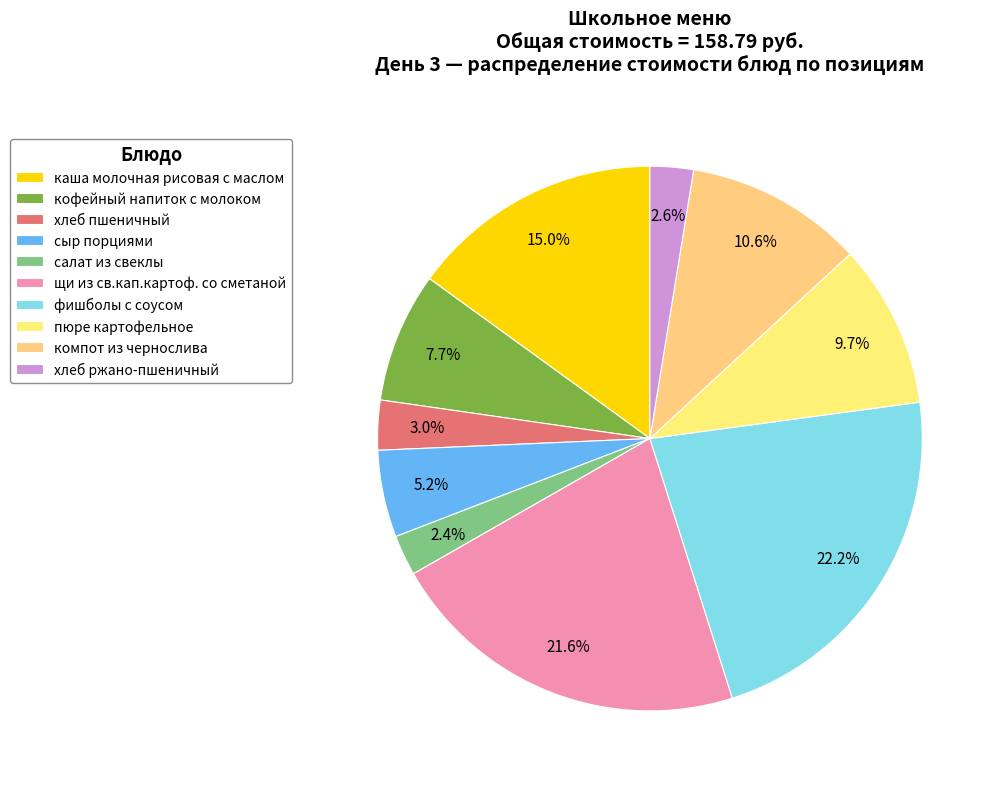

How many slices are in this pie chart?

10